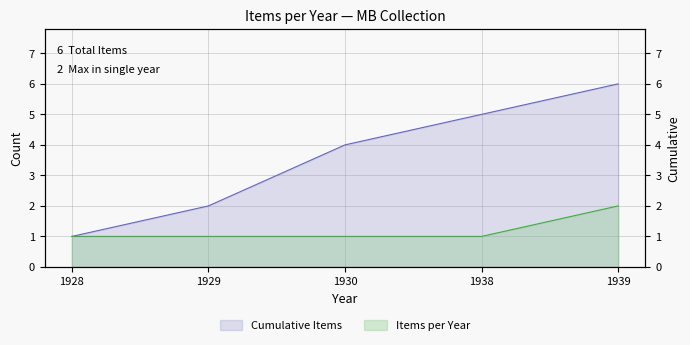

True or false: the data shows 1 at 1939.

False